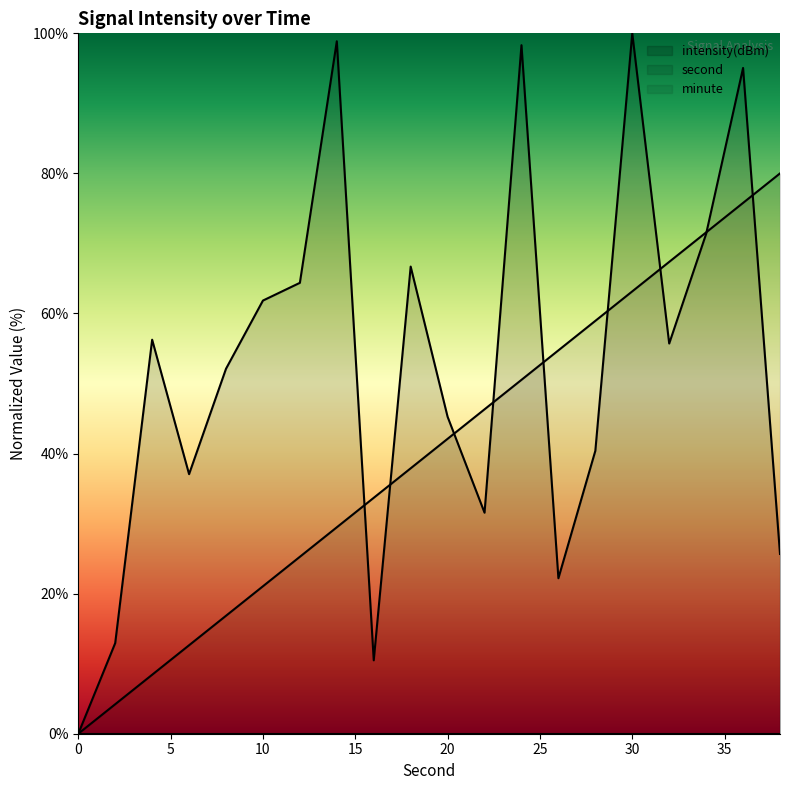

What is the average value of the second series?

40.0